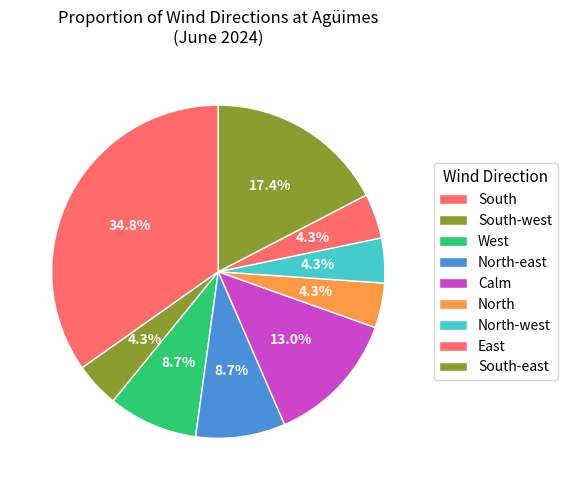

Is the sum of North-east and West greater than half?

No